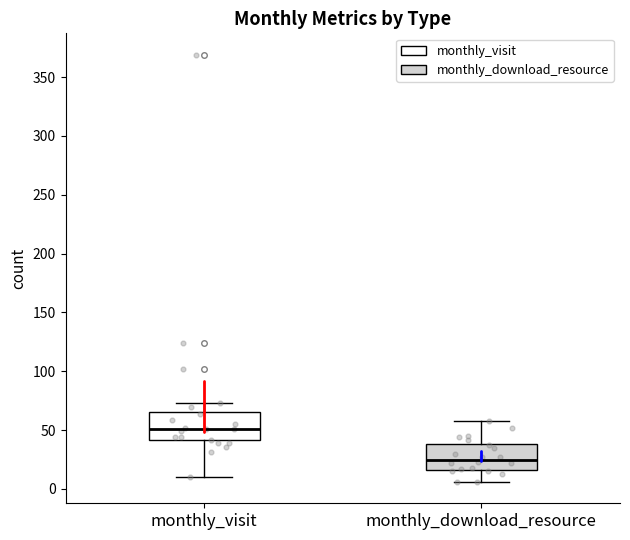

Reading left to right, read every box against the y-axis: the position of its median line, the range the box covers, and the ends of its whiskers. The values are not printed on the chart, so give them approximately, as read against the axis.

monthly_visit: median 50, box 40 to 65, whiskers 10 to 75
monthly_download_resource: median 25, box 15 to 40, whiskers 5 to 60